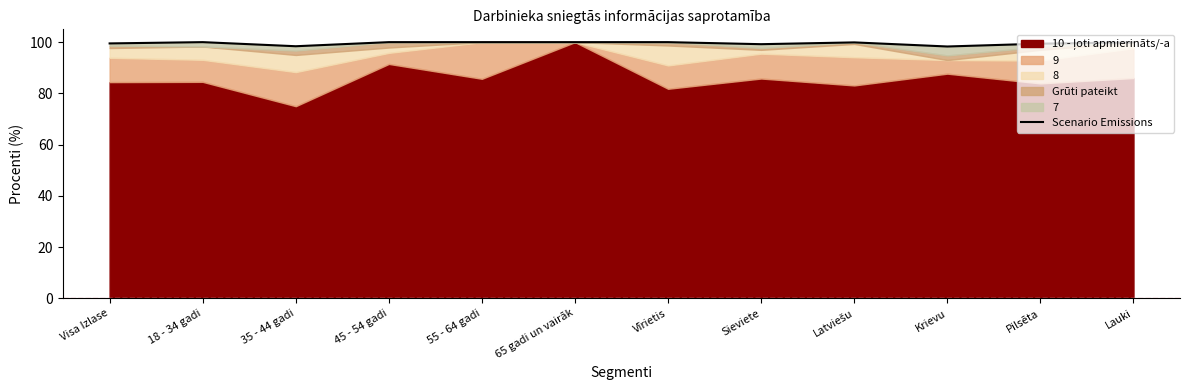

Is it true that the value at 65 gadi un vairāk is 69.4?

False